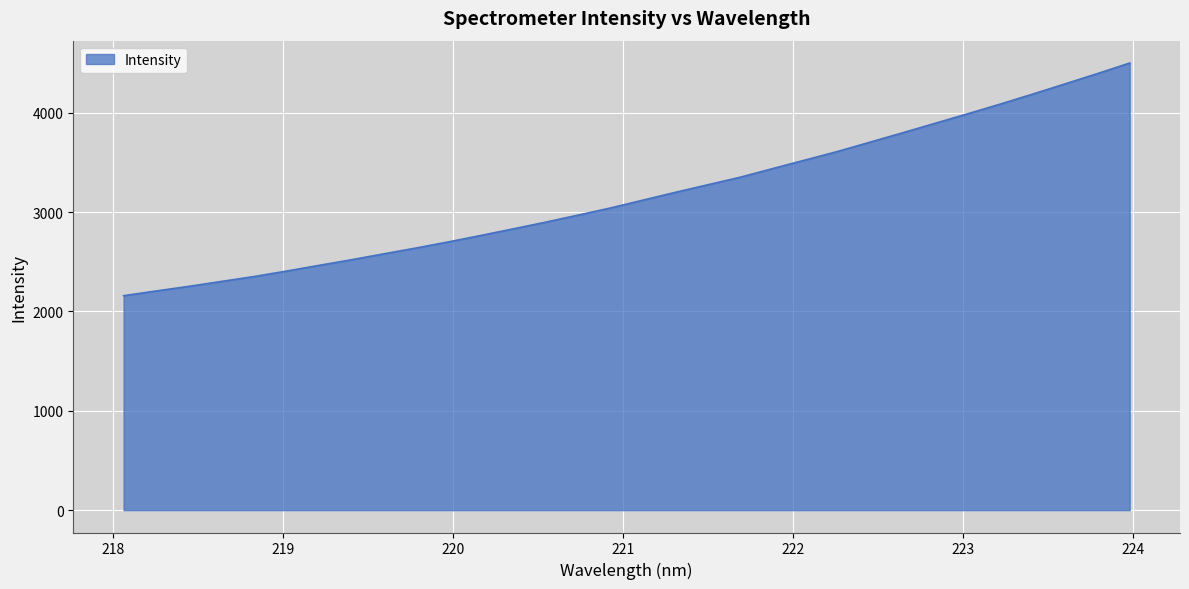

What is the difference between the maximum and minimum values?

2342.2